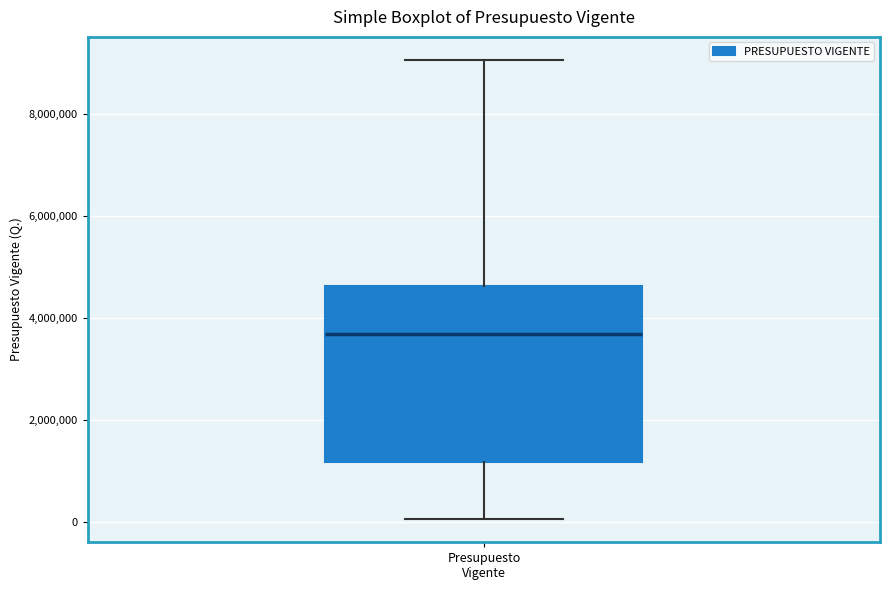

Where does the lower whisker of the box for Presupuesto Vigente end on the y-axis? The values are not printed on the chart, so give them approximately, as read against the axis.

0